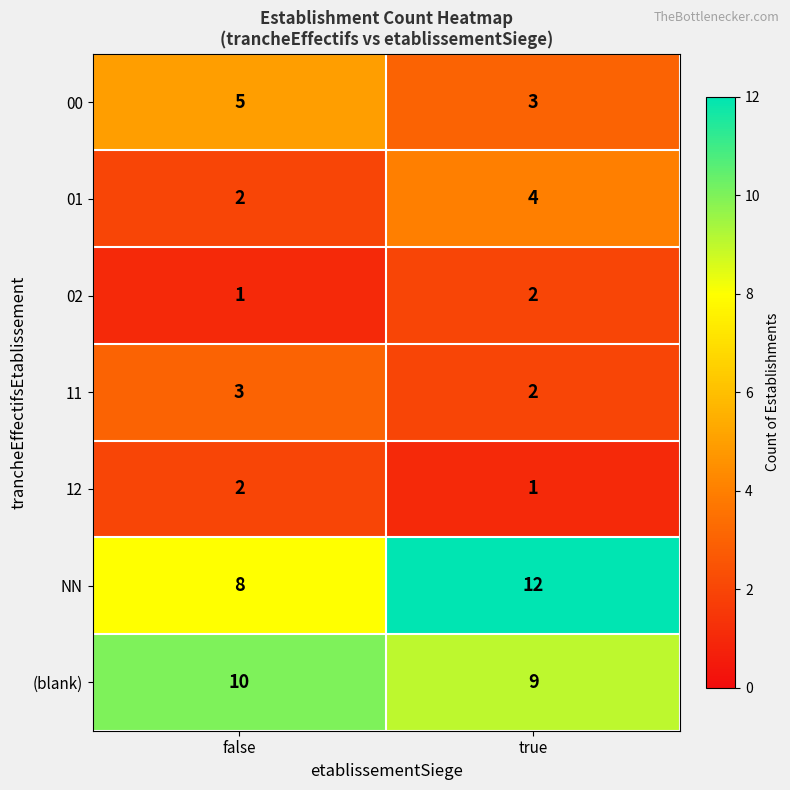

Reading right to left, transcribe all the data shown in this chart.

00: true=3	false=5
01: true=4	false=2
02: true=2	false=1
11: true=2	false=3
12: true=1	false=2
NN: true=12	false=8
(blank): true=9	false=10